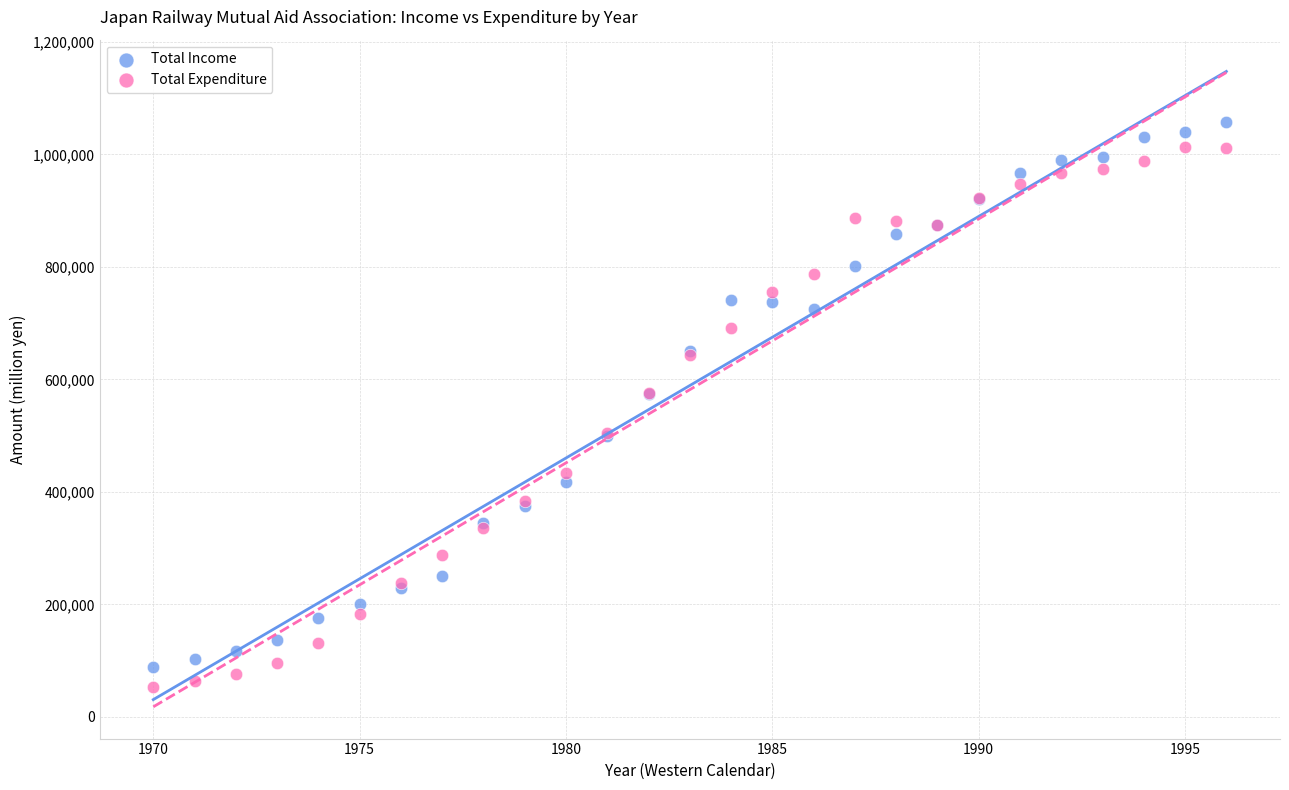

What is the X range (max minus min) for the scatter plot?

26